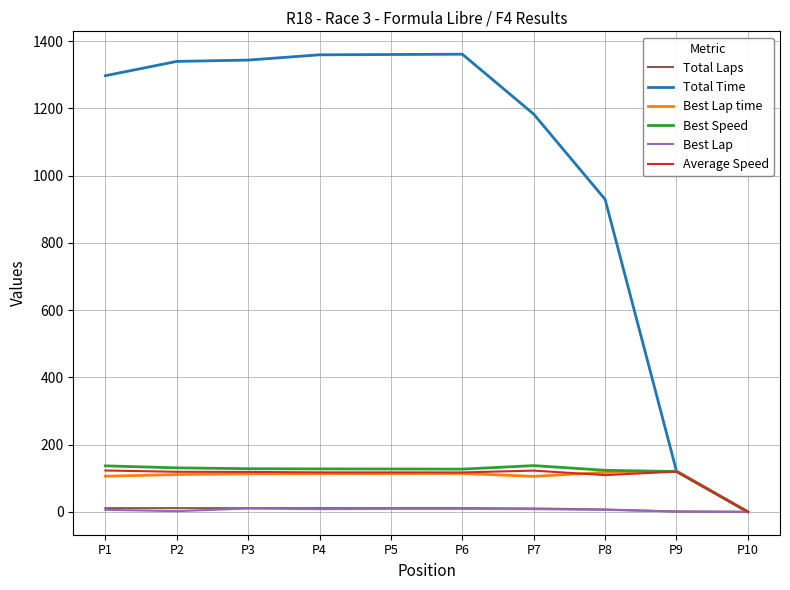

Which series has the largest total across all categories?

Total Time